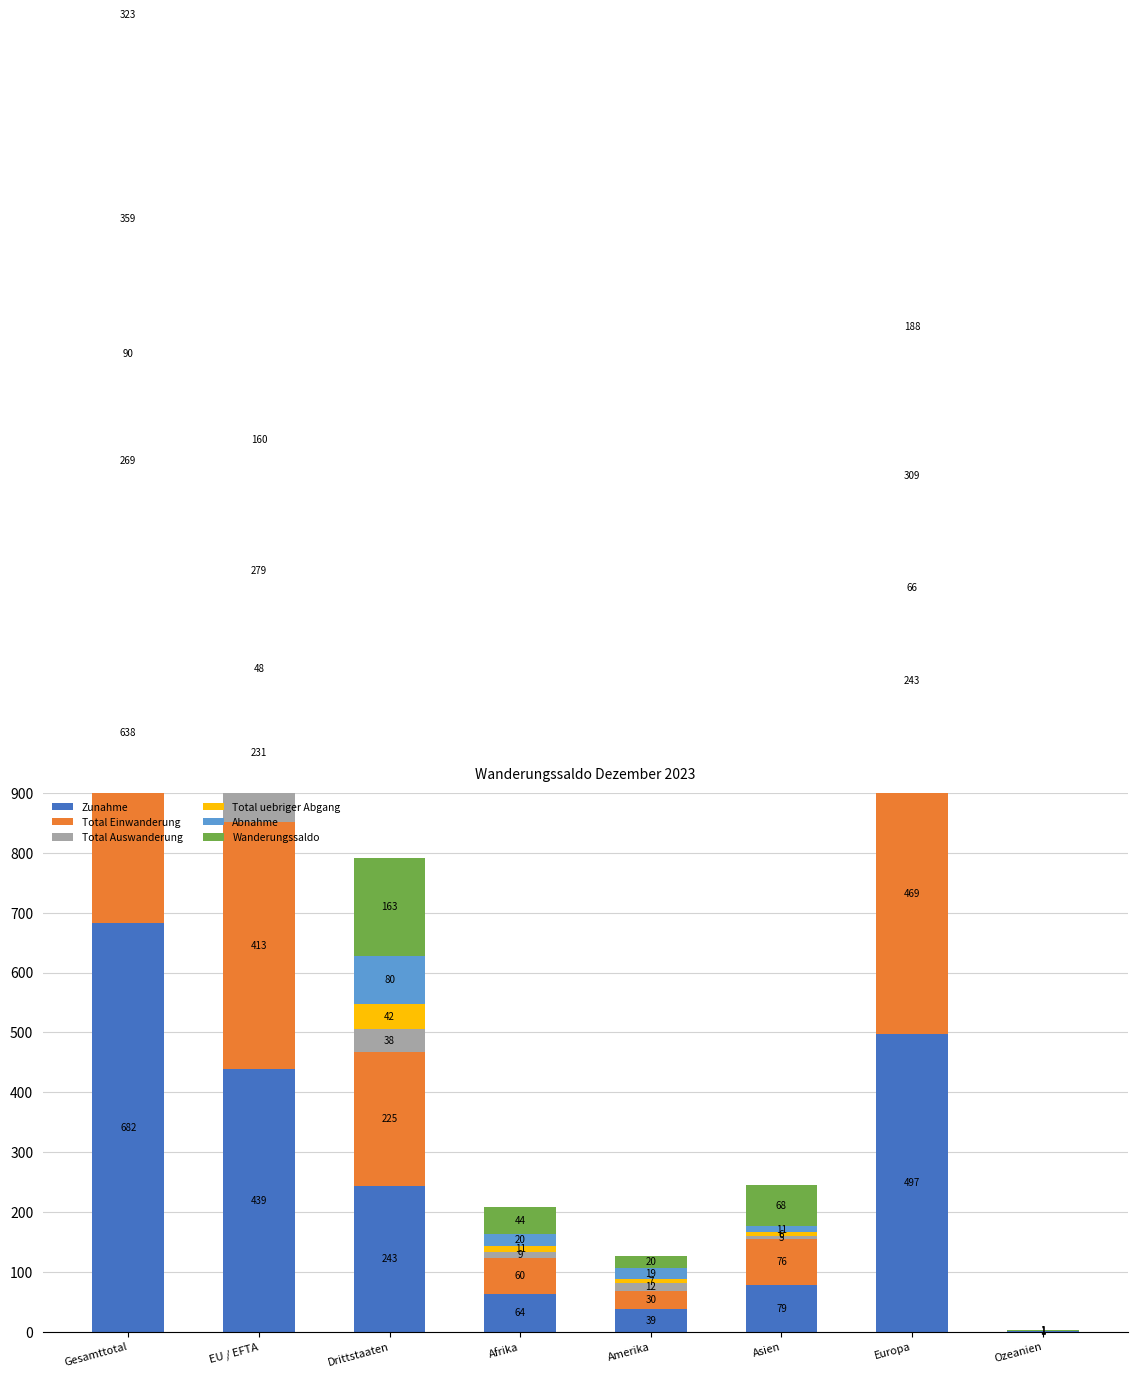

List the series in order of their peak value, lowest first.

Total uebriger Abgang, Total Auswanderung, Wanderungssaldo, Abnahme, Total Einwanderung, Zunahme